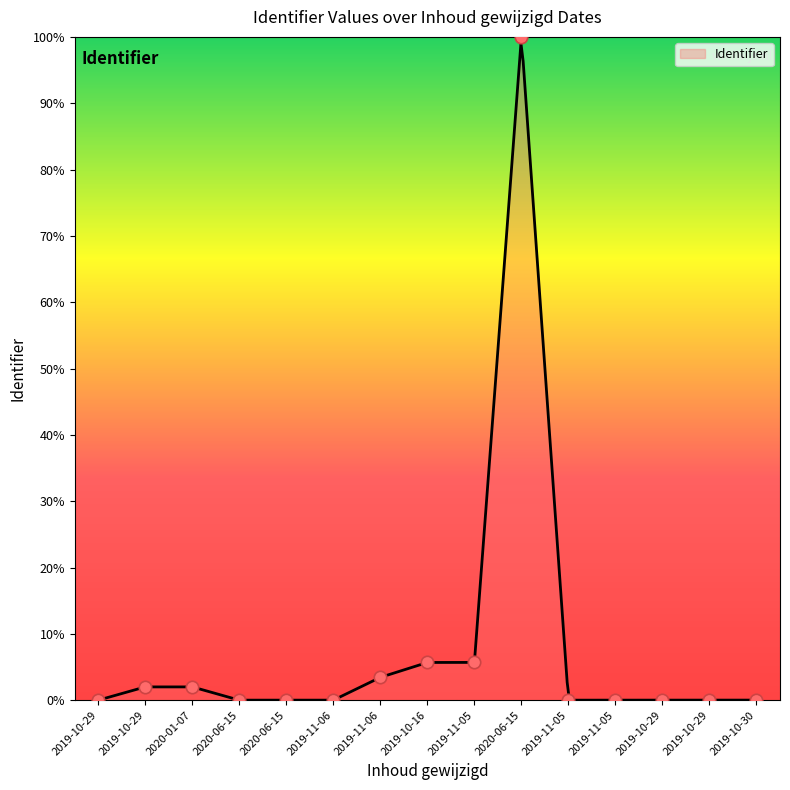

Between 2019-10-29 and 2019-10-29, which is larger?

2019-10-29